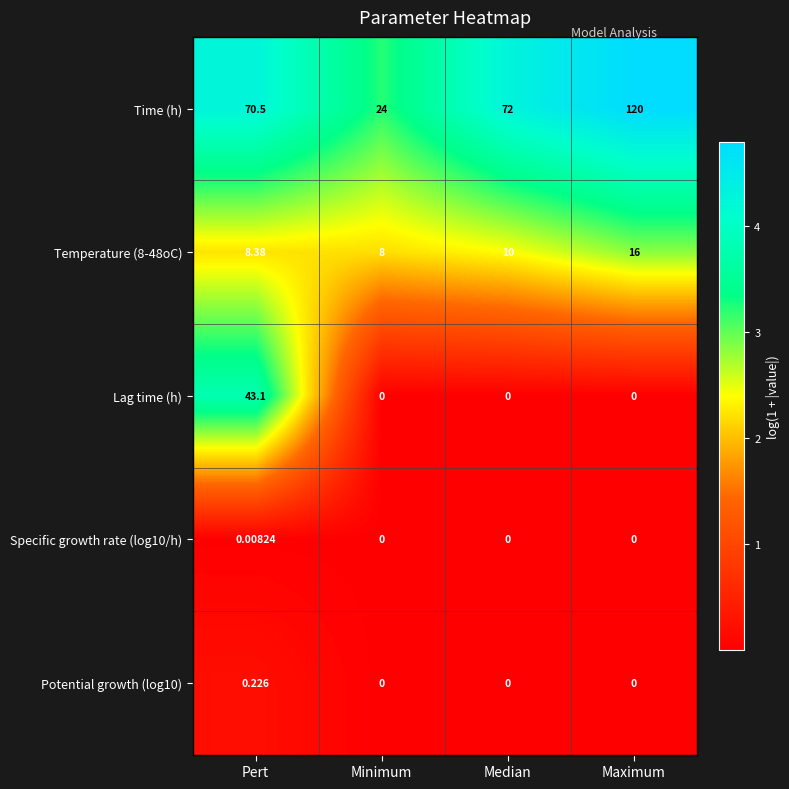

How many values in the Time (h) series are below 72?

2